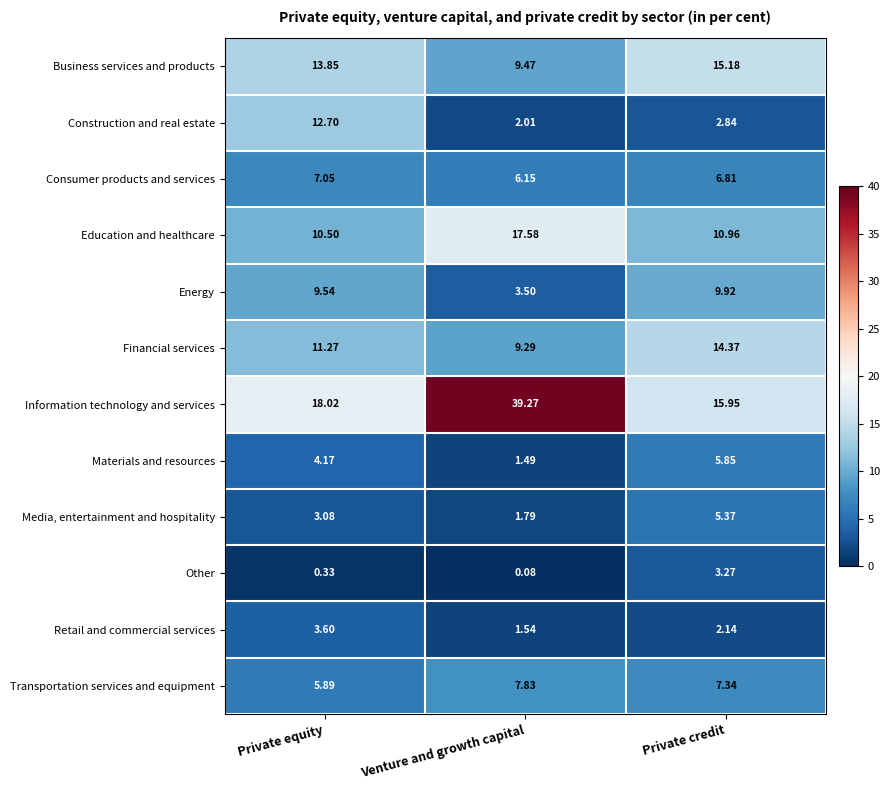

What is the total value across all series at Private equity?

100.0